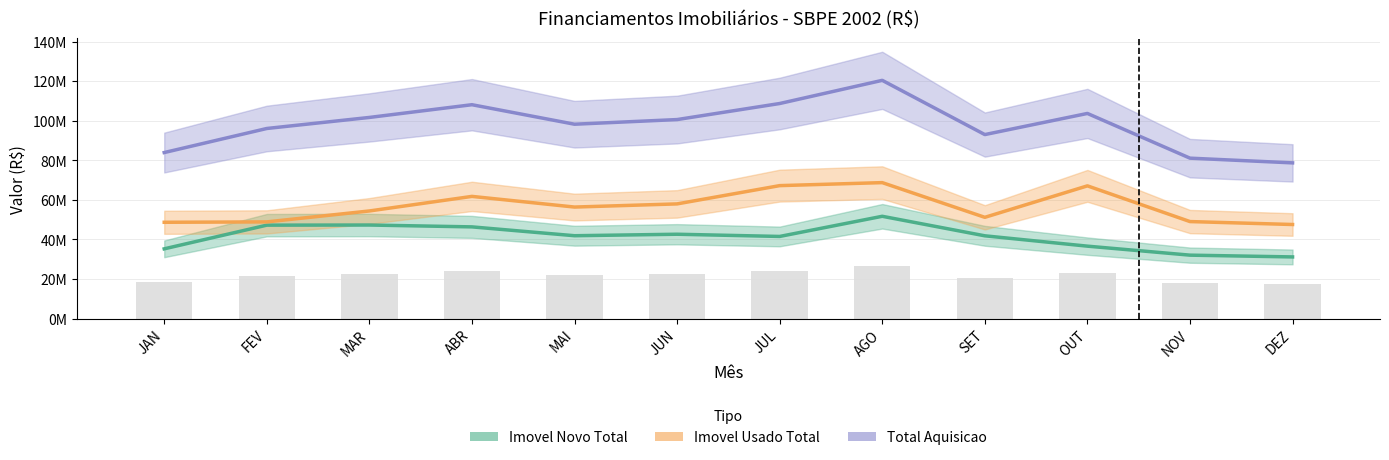

What value does the Total Aquisicao series have at MAI, to the nearest 50?

98281950